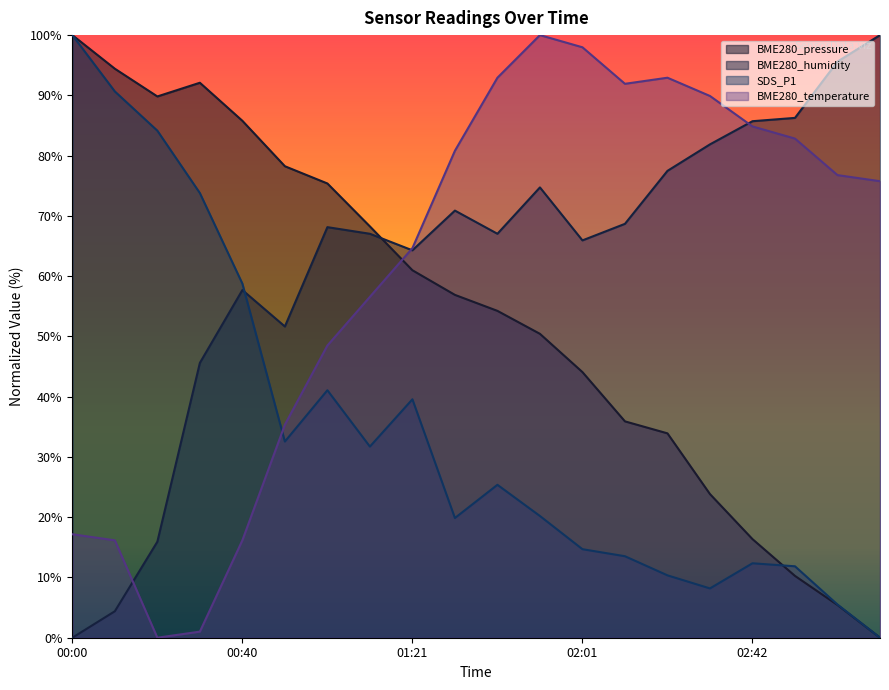

Which series ends up on top after the final intersection of BME280_pressure and BME280_temperature?

BME280_temperature